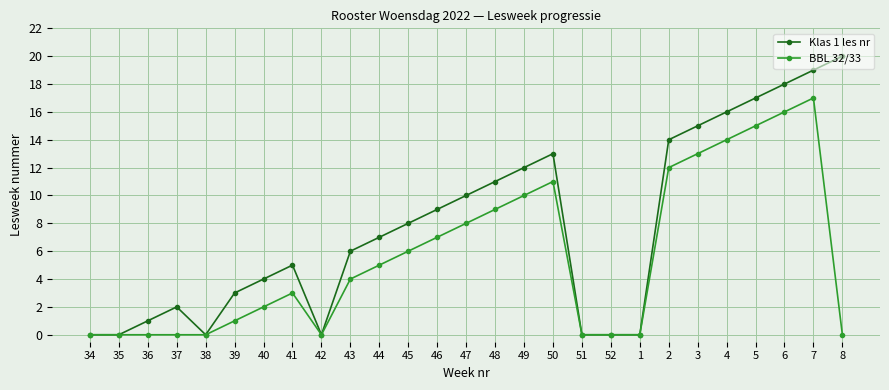

How many lines are shown in the chart?

2